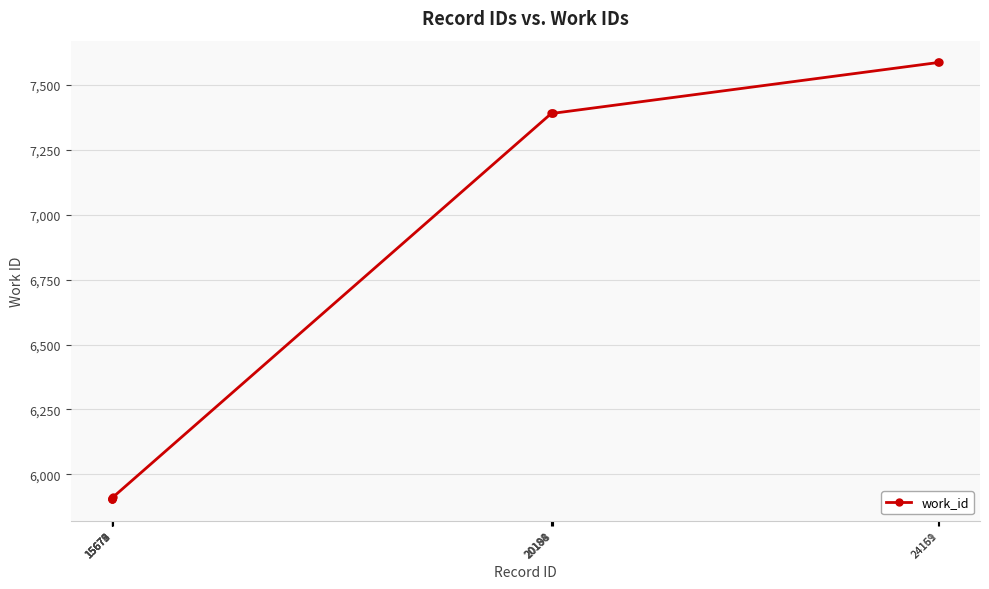

How many lines are shown in the chart?

1